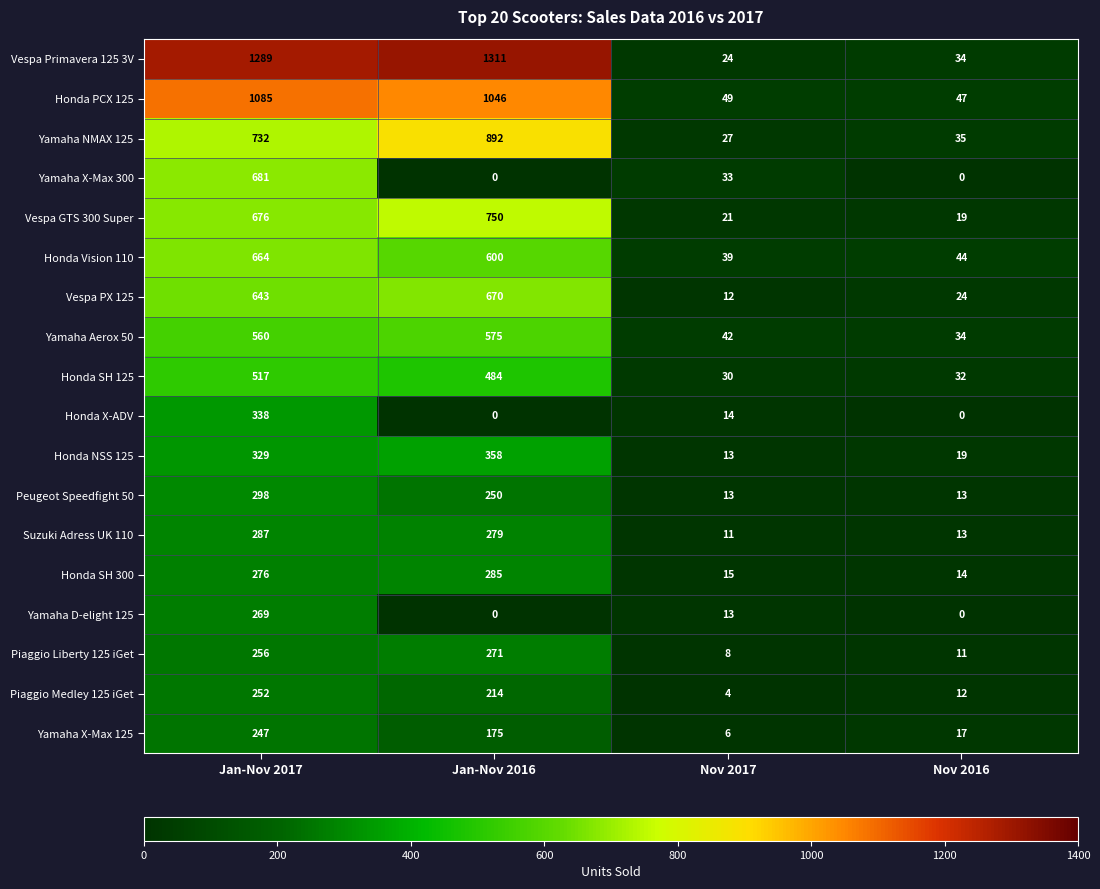

The value of Honda X-ADV at Nov 2016 is 0. True or false?

True